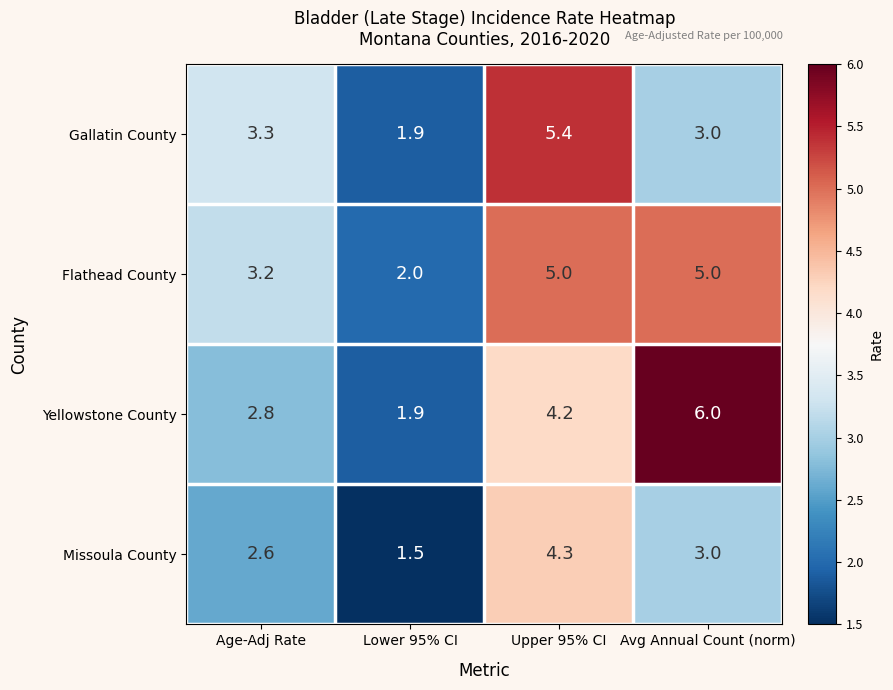

Which series has the largest total across all categories?

Flathead County